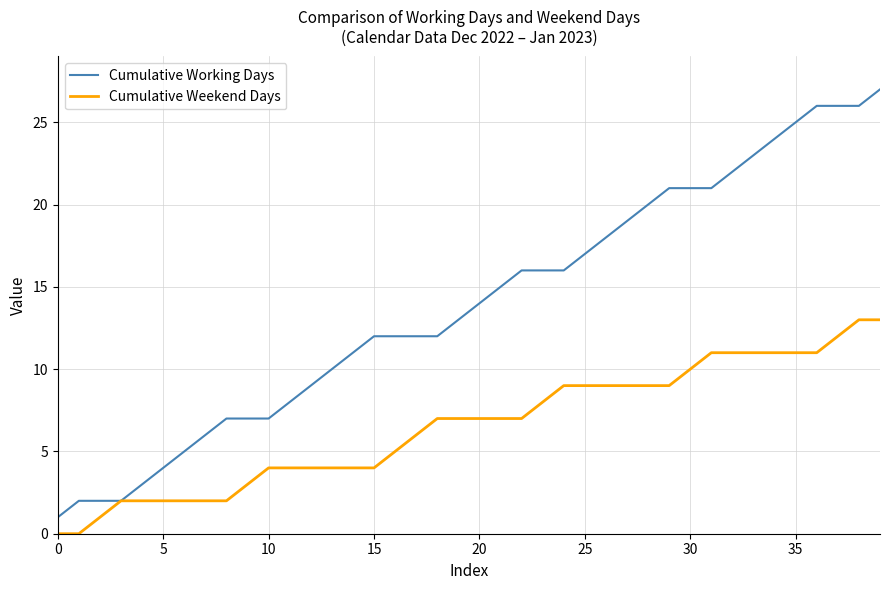

What is the highest value of the Cumulative Working Days series?

27